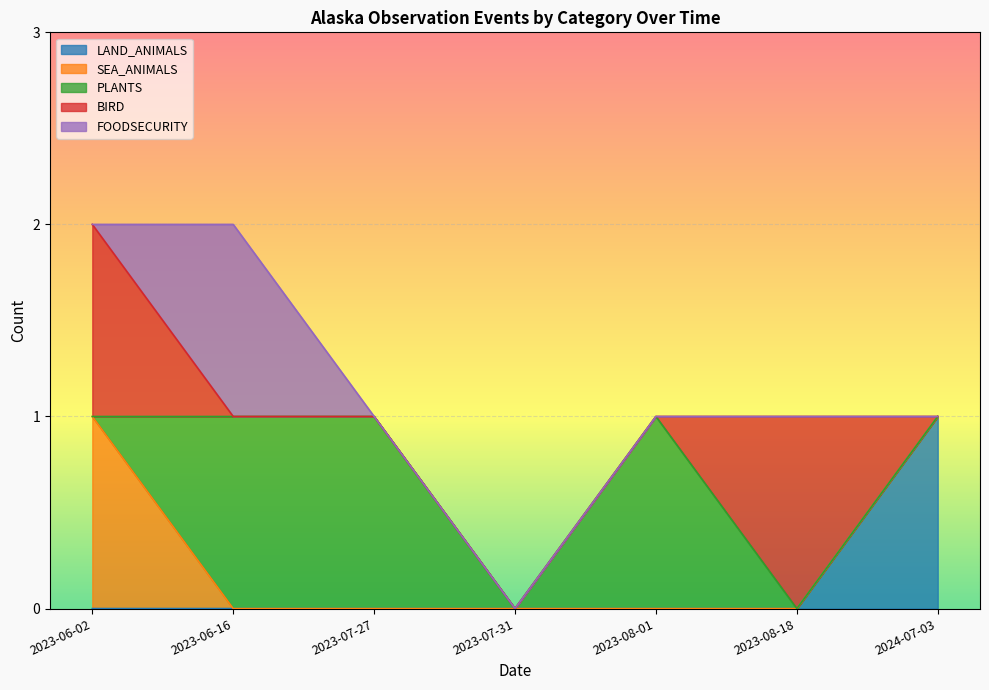

The value of LAND_ANIMALS at 2023-07-27 is -1. True or false?

False